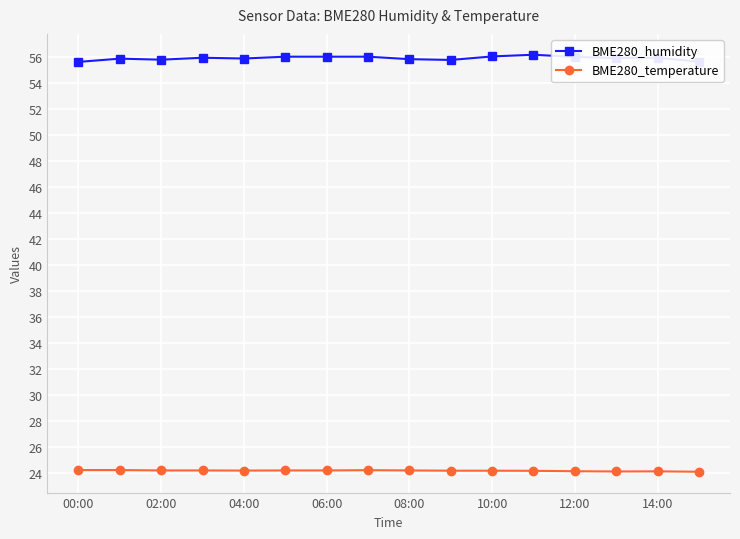

What is the highest value of the BME280_humidity series?

56.1